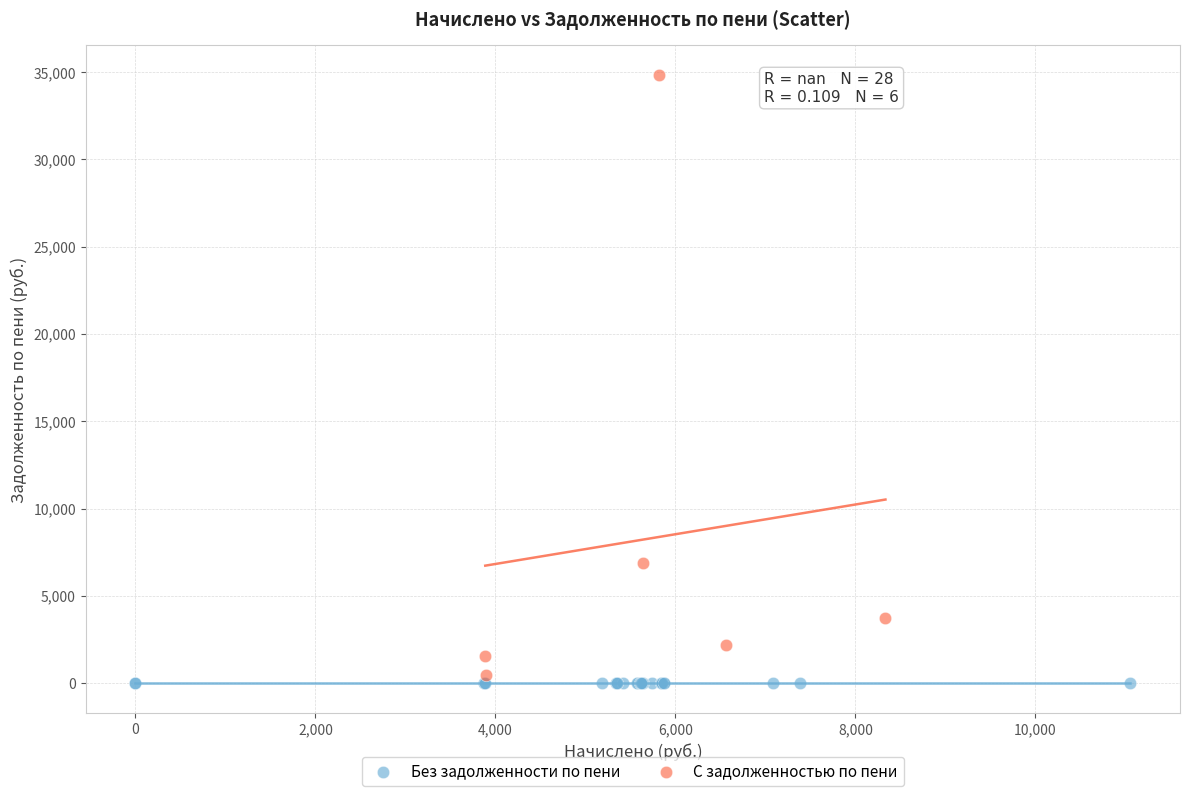

Which series reaches the maximum Y coordinate?

С задолженностью по пени